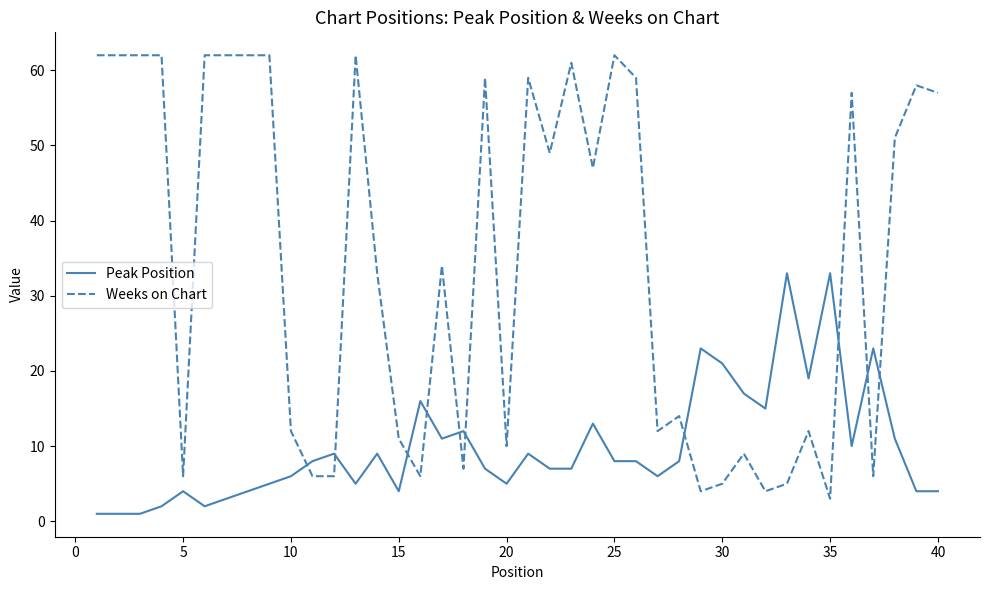

List the series in order of their overall mean, lowest first.

Peak Position, Weeks on Chart